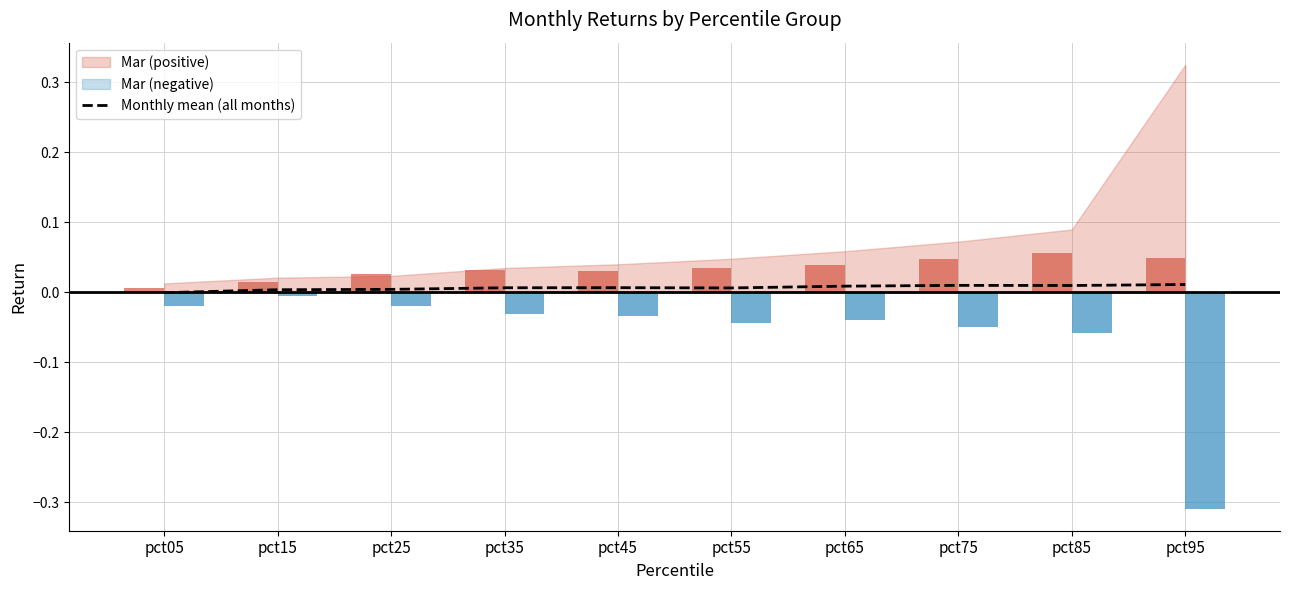

Reading right to left, transcribe all the data shown in this chart.

pct95=0.0	pct85=0.0	pct75=0.0	pct65=0.0	pct55=0.0	pct45=0.0	pct35=0.0	pct25=0.0	pct15=0.0	pct05=-0.0